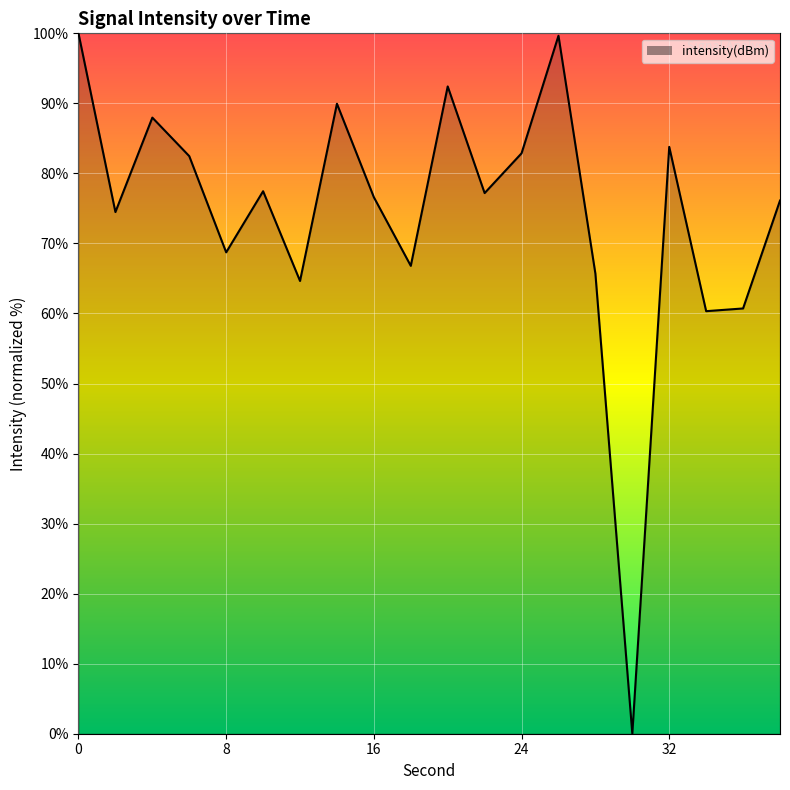

What is the difference between the maximum and minimum values?

100.0